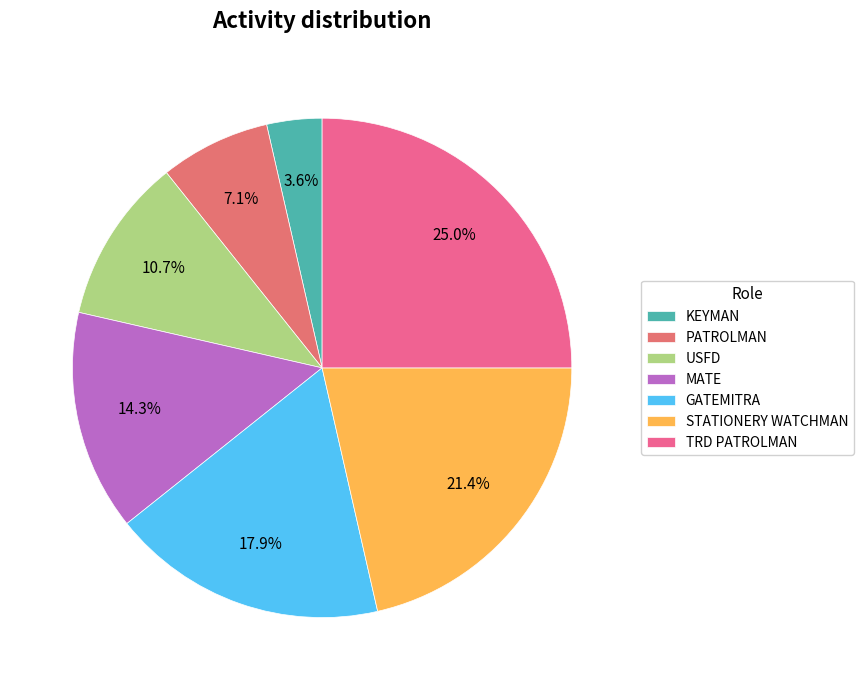

How many segments does this pie chart have?

7